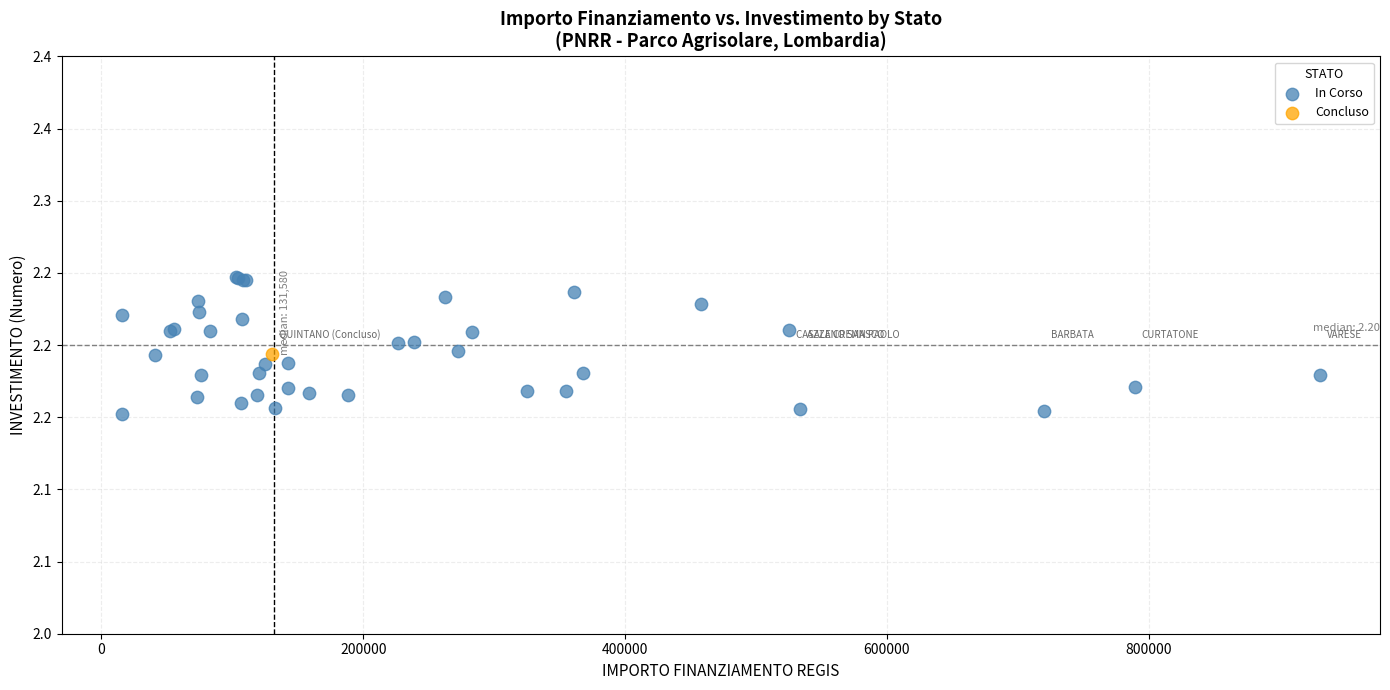

What are all the series names shown in the legend?

In Corso, Concluso